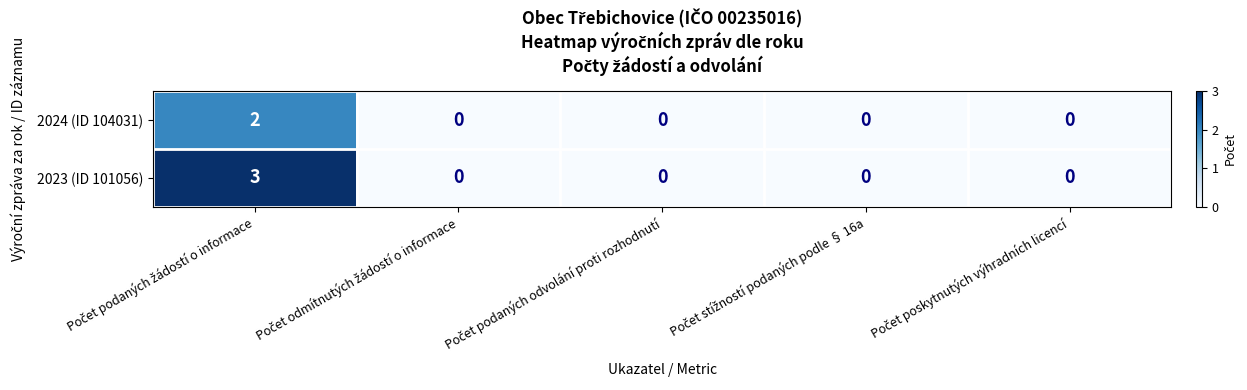

Reading right to left, transcribe all the data shown in this chart.

2024 (ID 104031): 0	0	0	0	2
2023 (ID 101056): 0	0	0	0	3